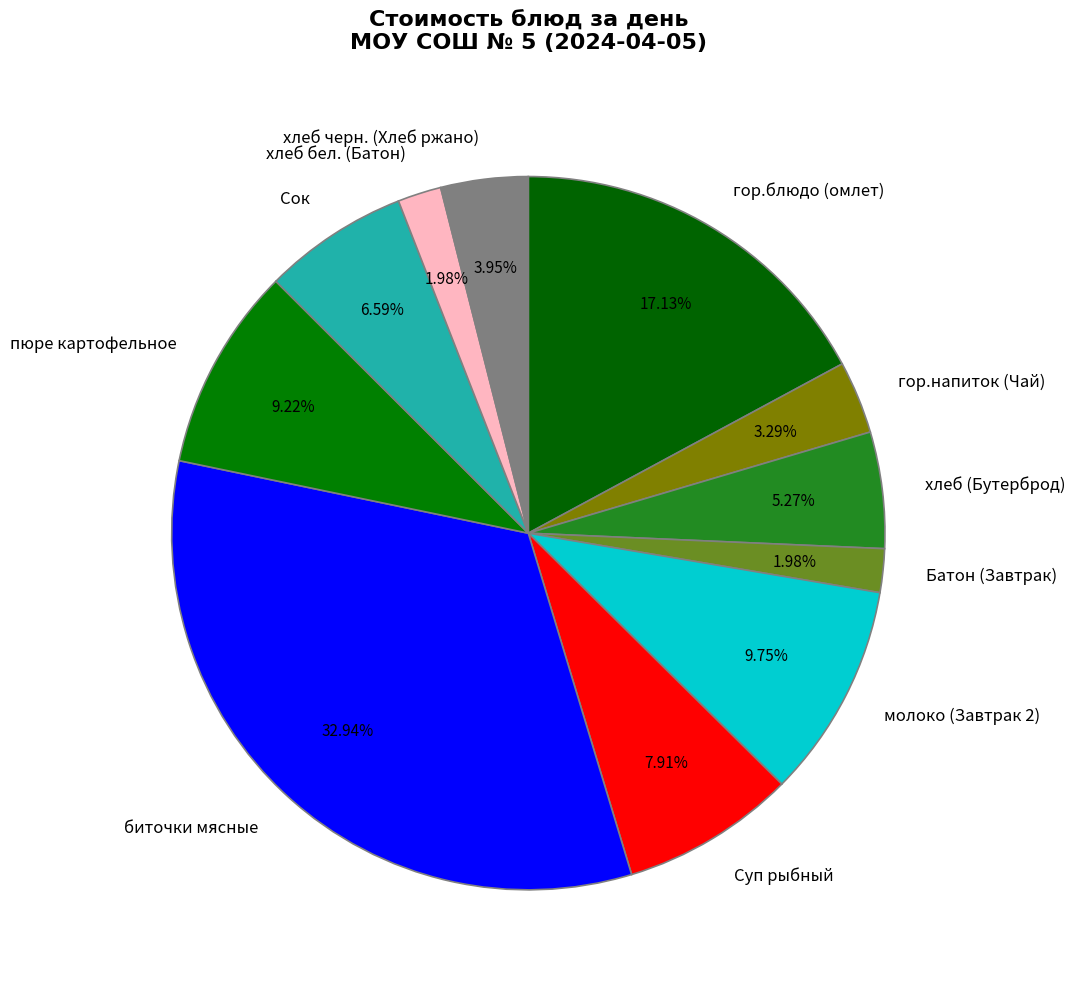

Which category has the biggest portion of the pie?

биточки мясные